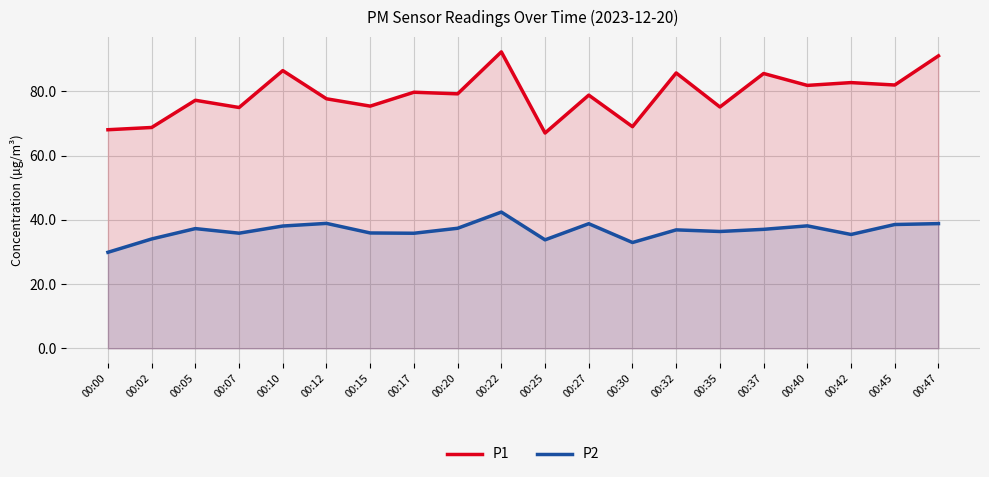

What is the value of the P1 point at the 20th from the left?

91.0